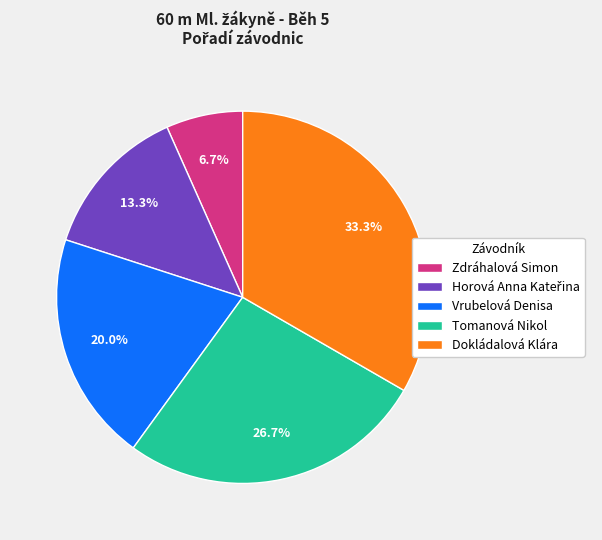

What is the ratio of the value at Zdráhalová Simon to the value at Vrubelová Denisa?

0.3